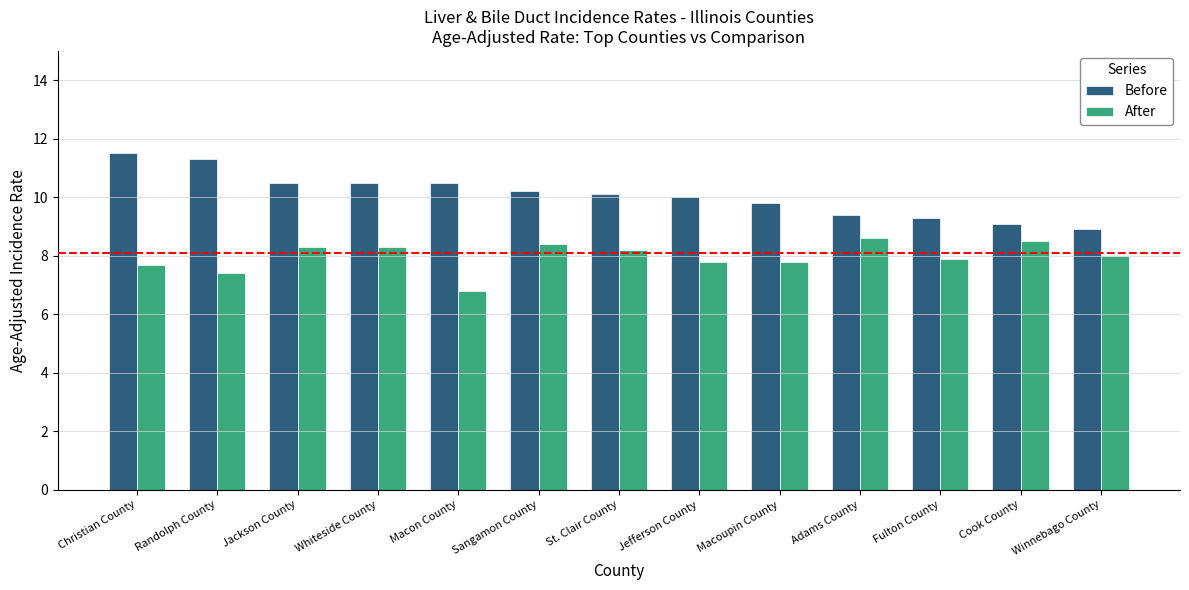

How many series are shown in this chart?

2